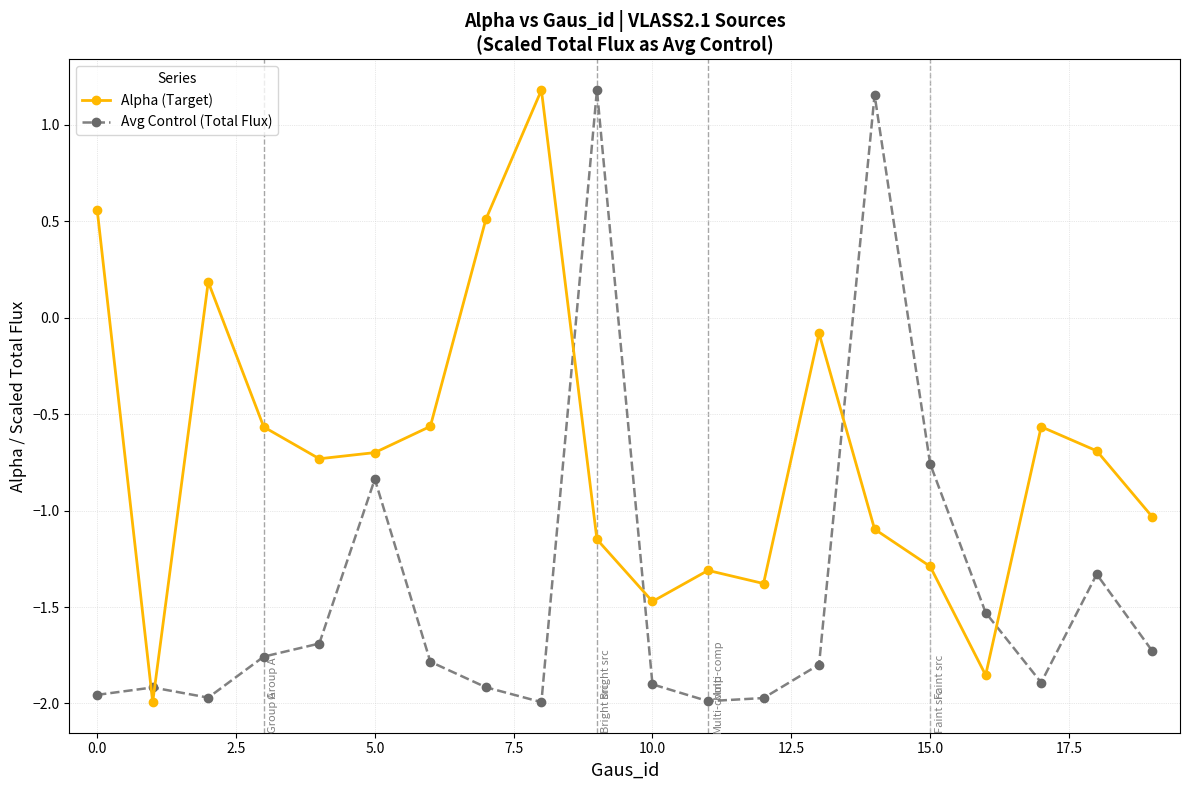

True or false: Alpha (Target) has more than 1 interior local peaks.

True